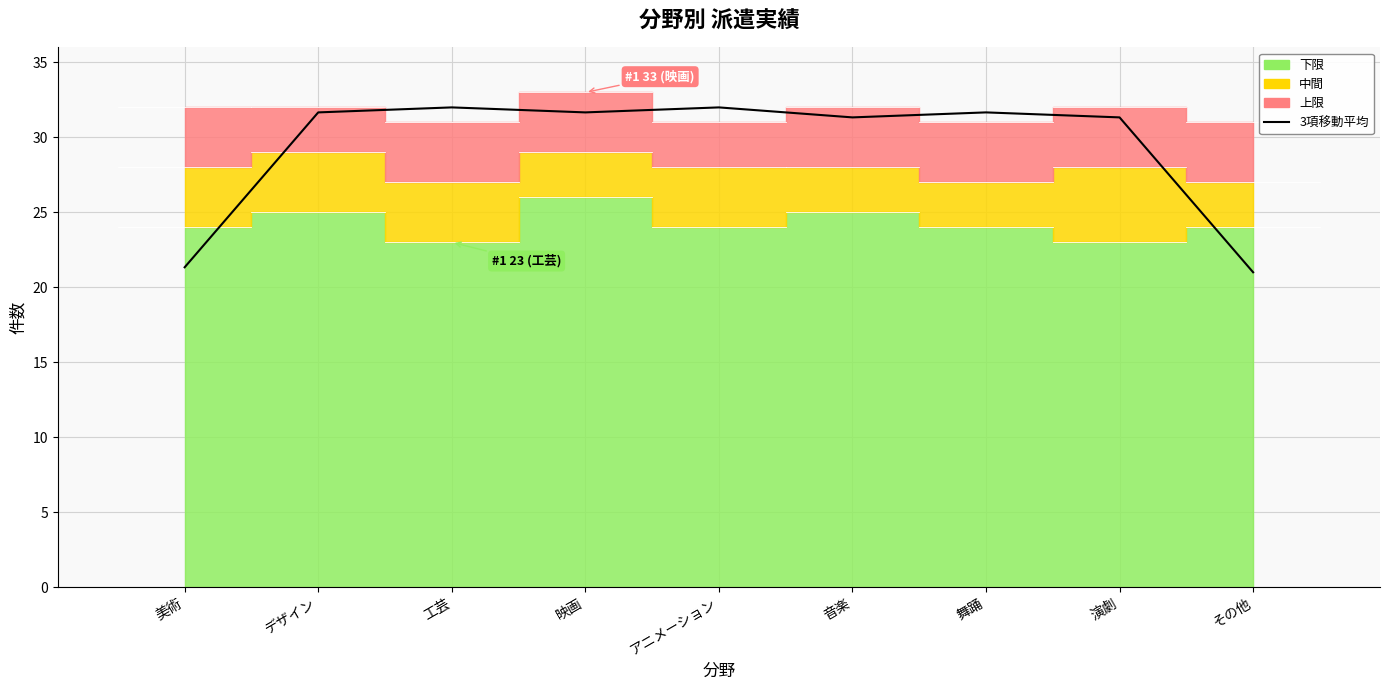

What is the value of the 6th point from the left?

31.3